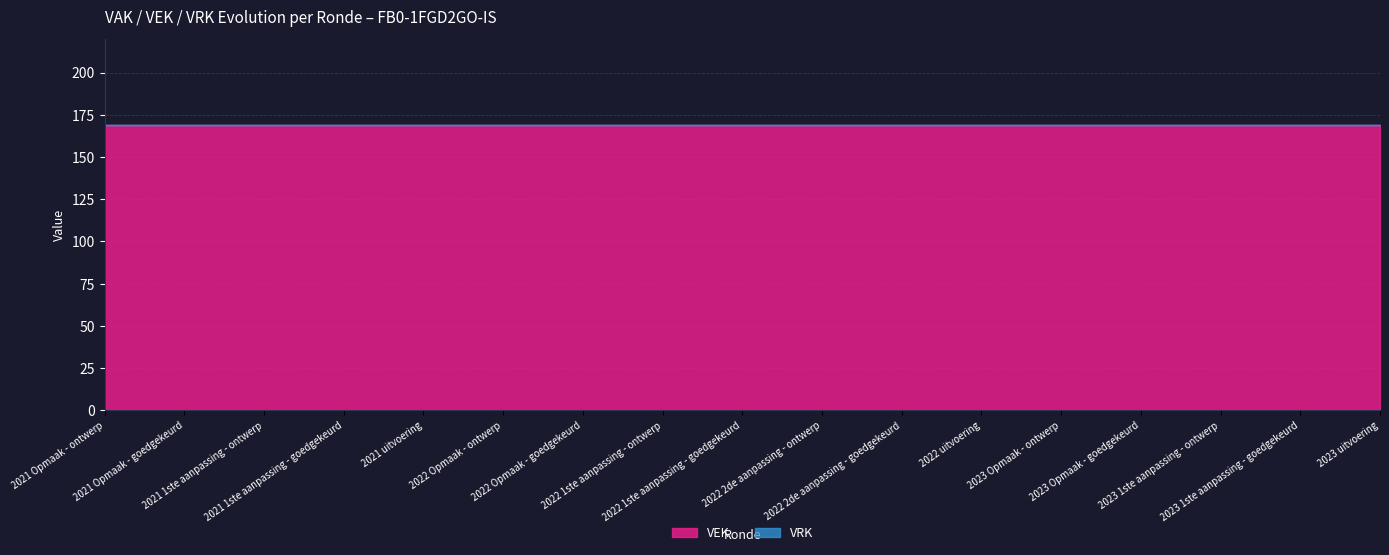

Reading left to right, extract all data points from this chart.

VEK: 169	169	169	169	169	169	169	169	169	169	169	169	169	169	169	169	169
VRK: 0	0	0	0	0	0	0	0	0	0	0	0	0	0	0	0	0